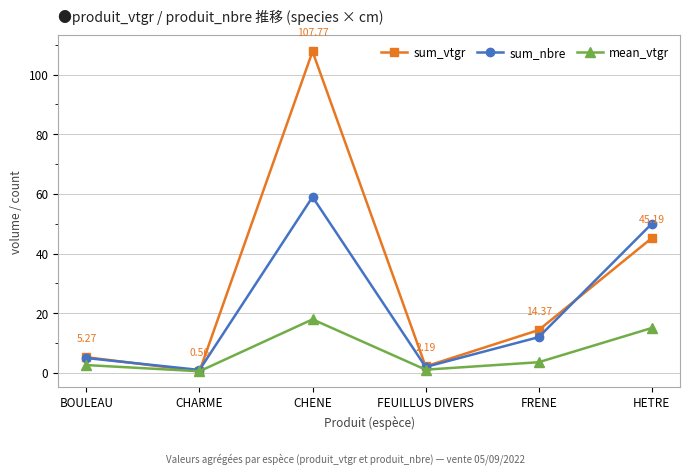

What position from the left is CHARME?

2